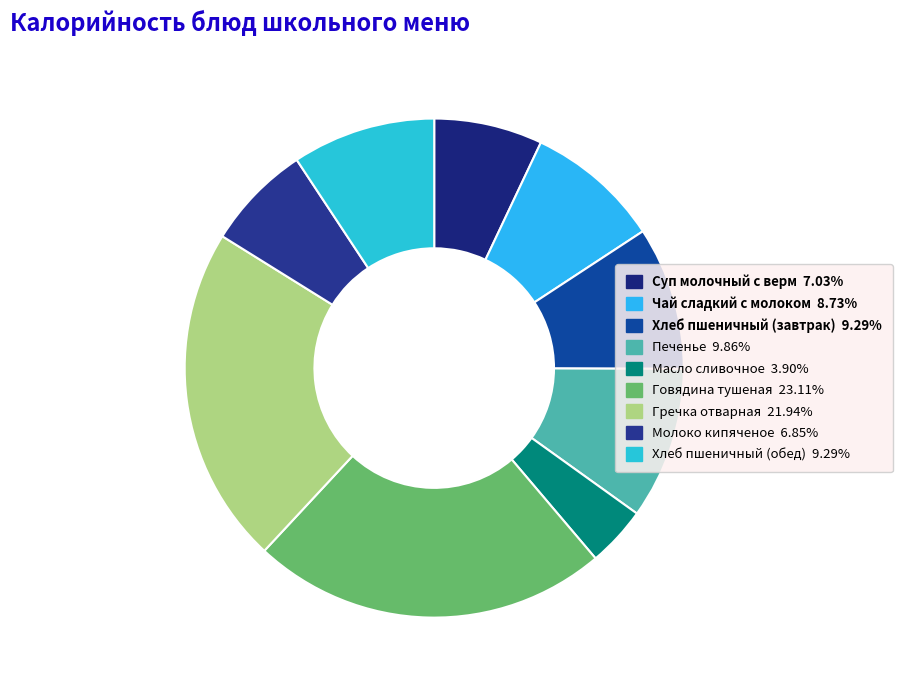

Is there a majority slice in this chart?

No